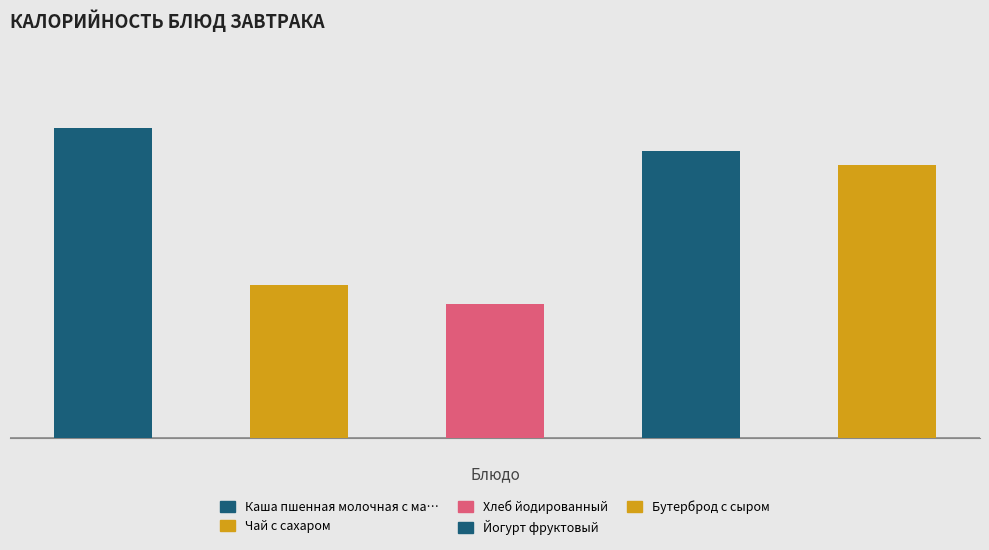

Which category has the lowest value across all series?

Хлеб йодированный